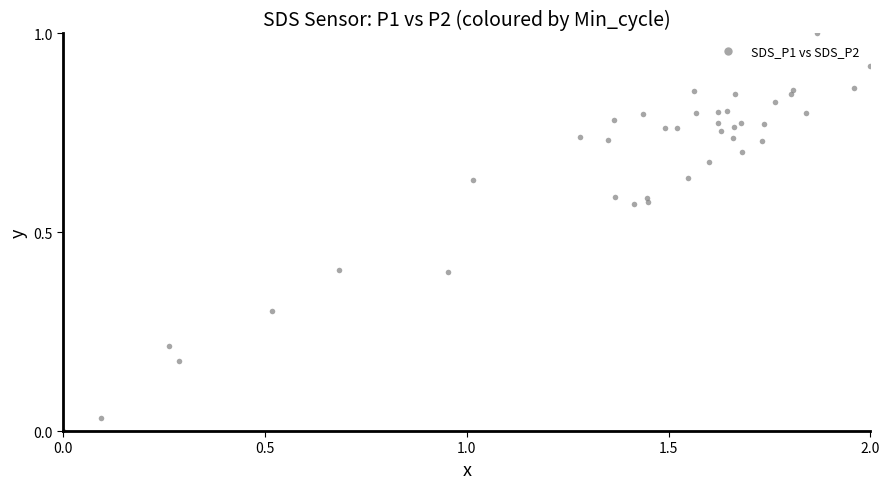

What is the range of Y values (max minus min)?

1.0